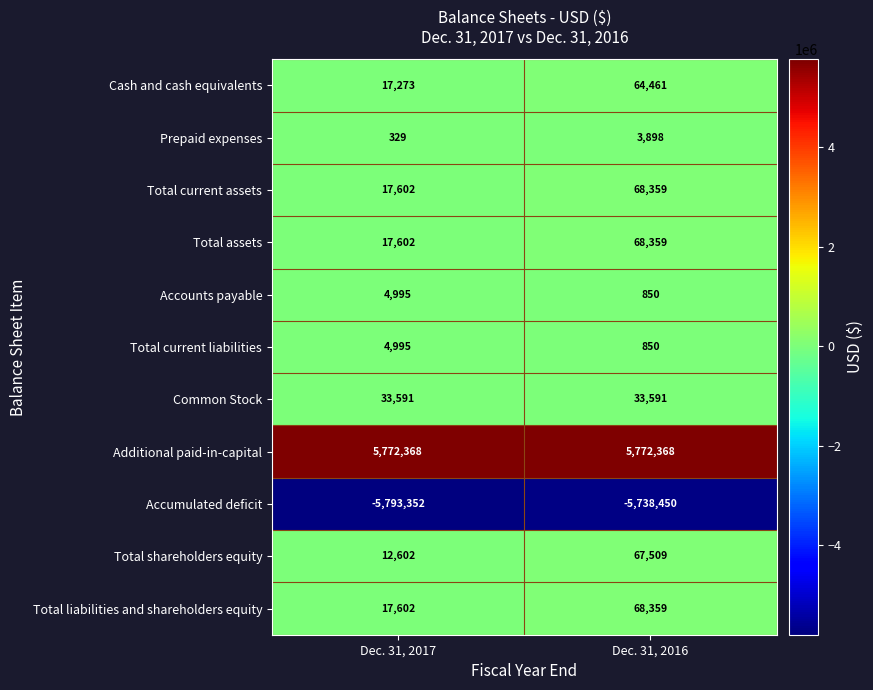

Which series changed the most between Dec. 31, 2017 and Dec. 31, 2016?

Total shareholders equity